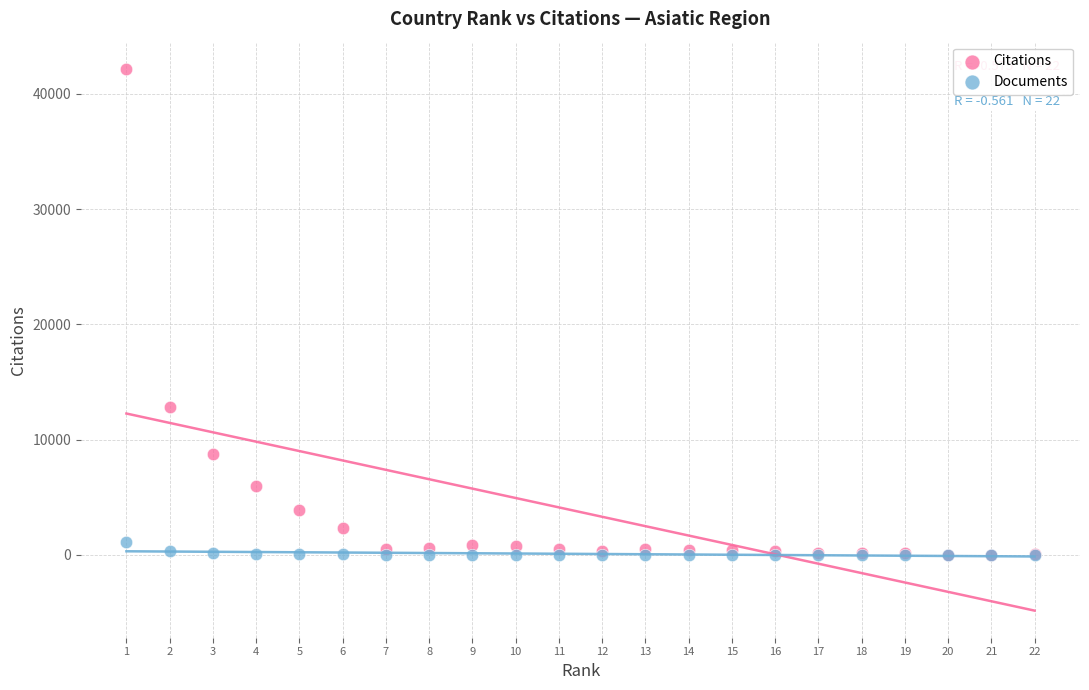

Across all series, what Y value is closest to 21089?

12847